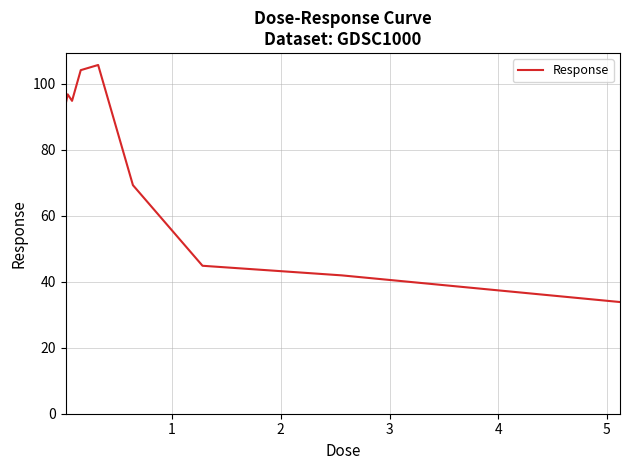

What is the smallest value displayed?

33.8